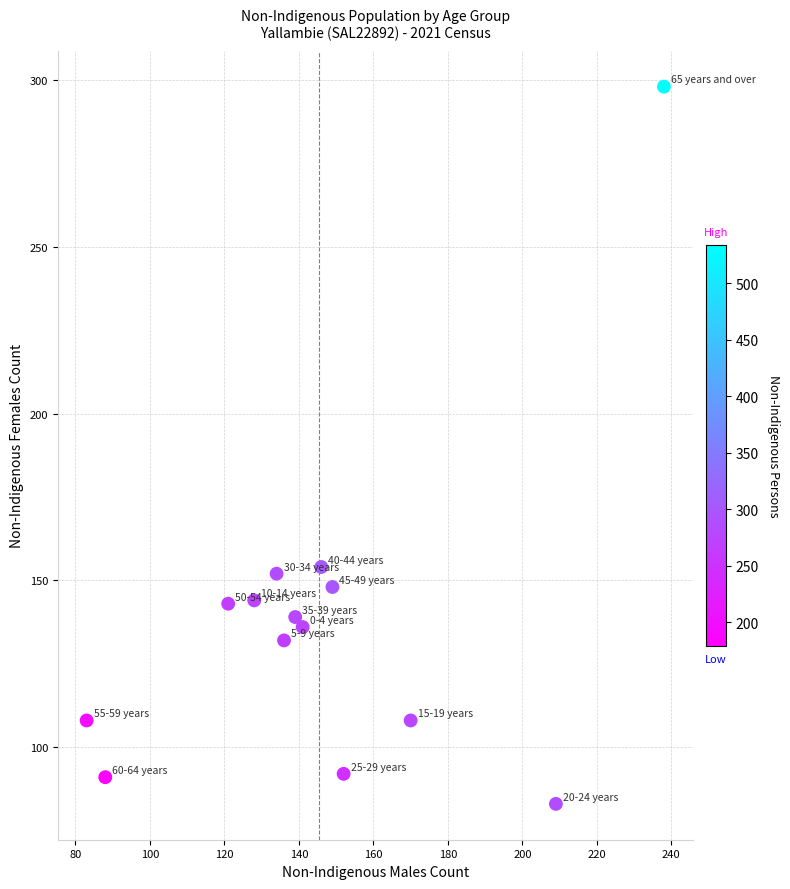

What is the range of Y values (max minus min)?

215